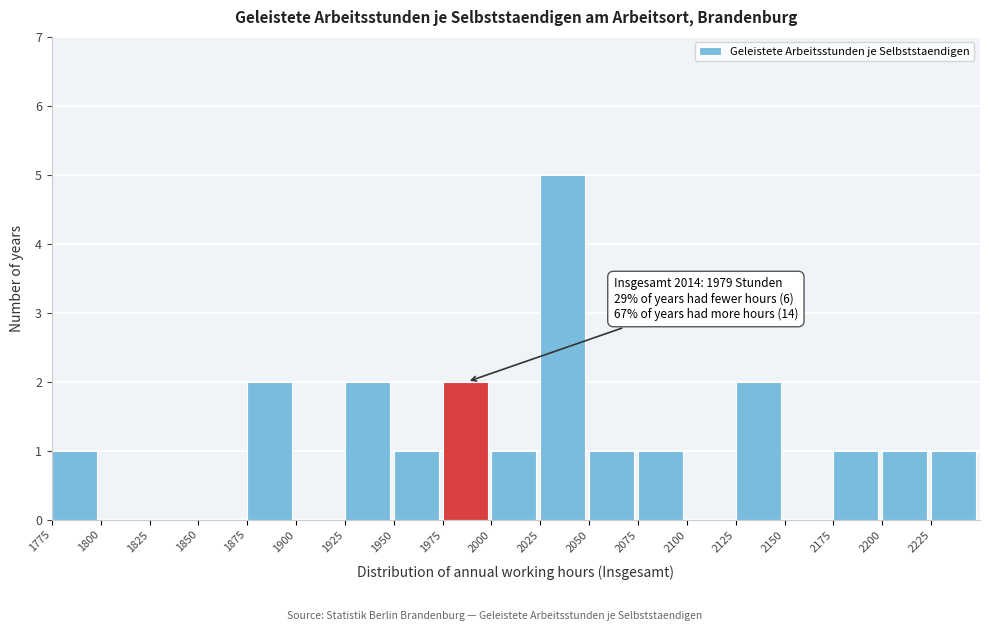

Which range on the x-axis has the tallest bar?

2025 to 2050